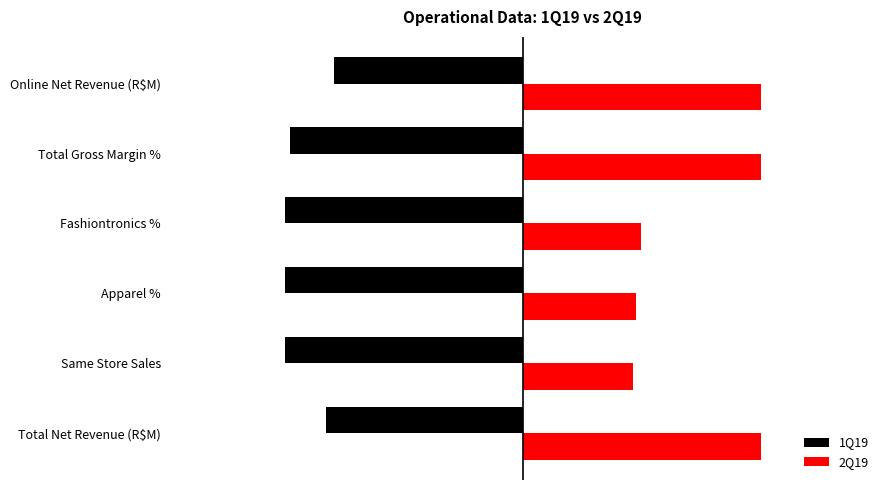

What are all the series names shown in the legend?

1Q19, 2Q19